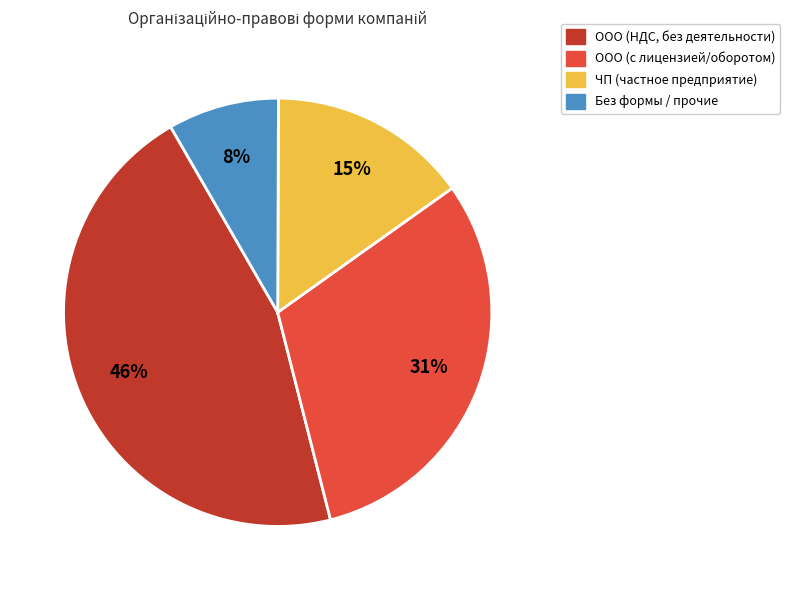

Is there a majority slice in this chart?

No